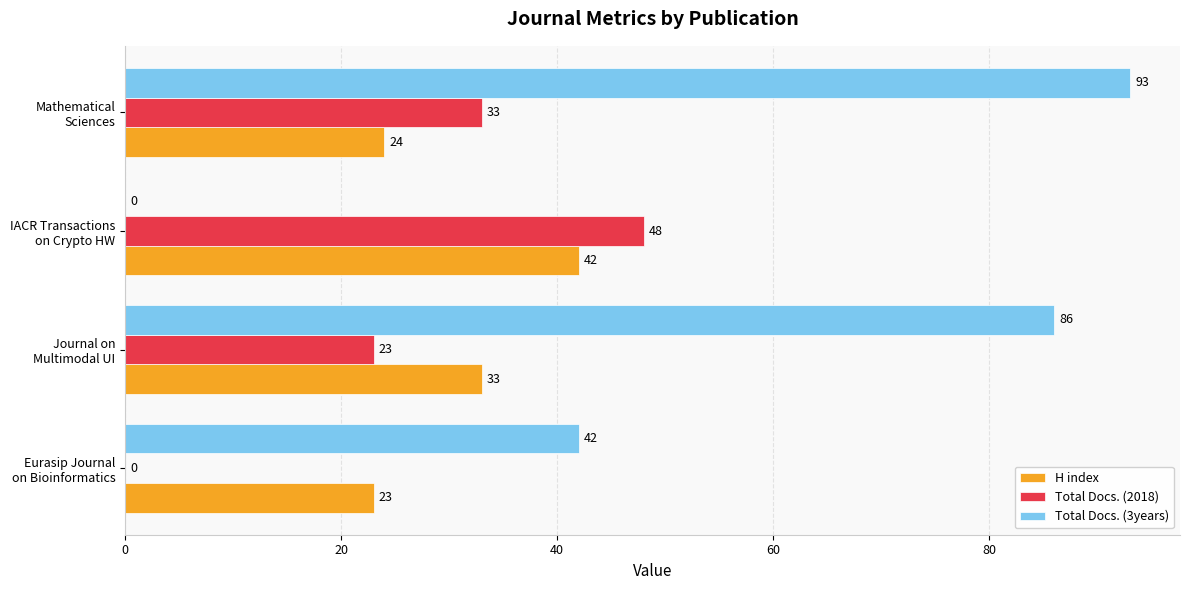

Which series has the largest total across all categories?

Total Docs. (3years)